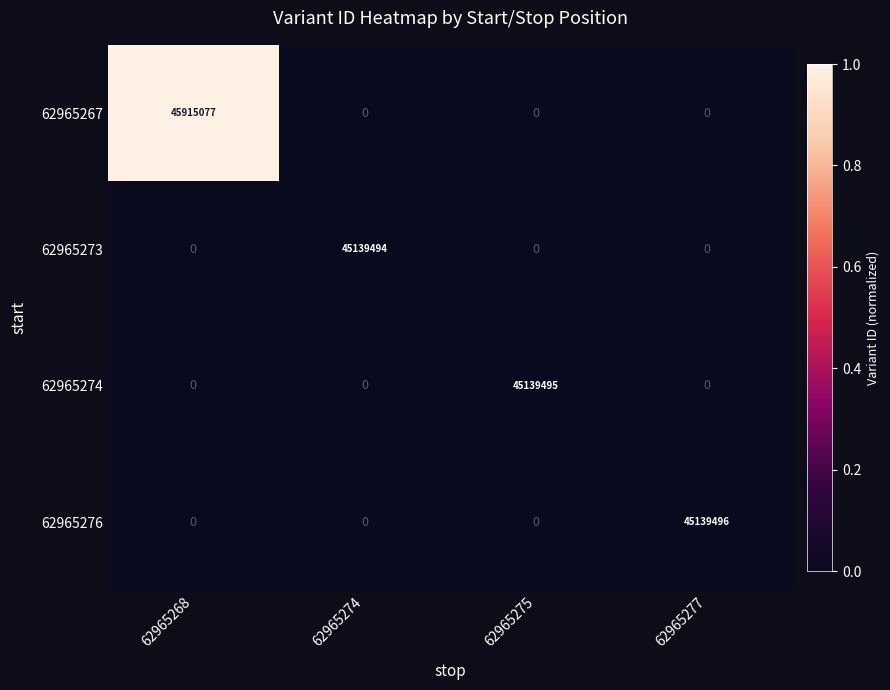

Which label corresponds to the largest value in the chart?

62965268